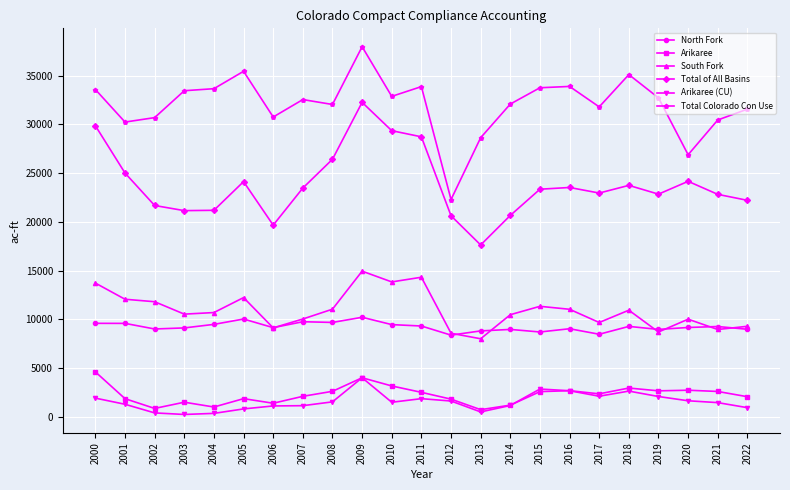

What is the approximate value of Arikaree at 2014?

1198.2